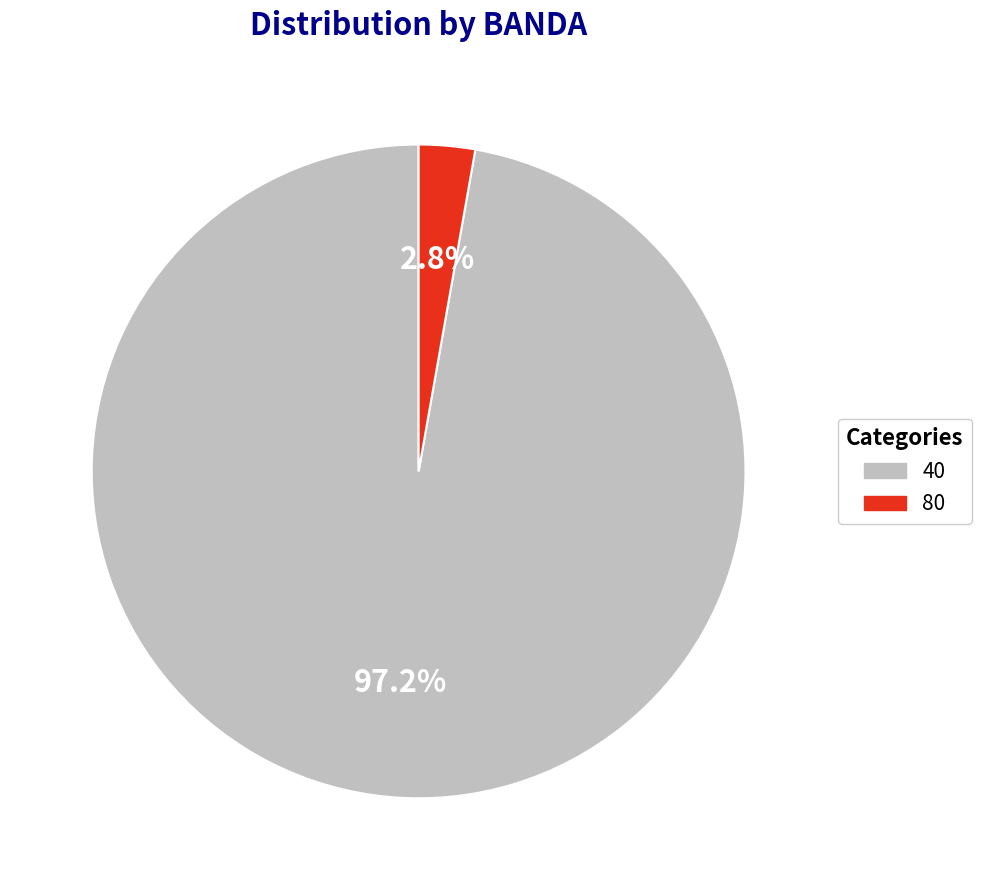

Does 40 represent more than half of the total?

Yes